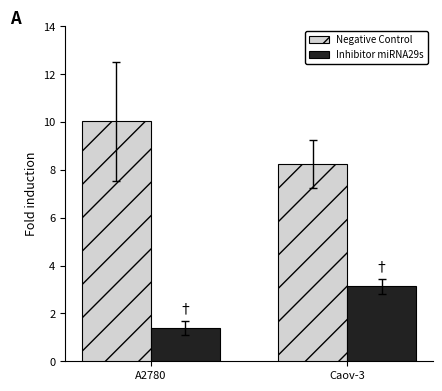

Reading right to left, extract all data points from this chart.

Negative Control: Caov-3=8.2	A2780=10.0
Inhibitor miRNA29s: Caov-3=3.1	A2780=1.4